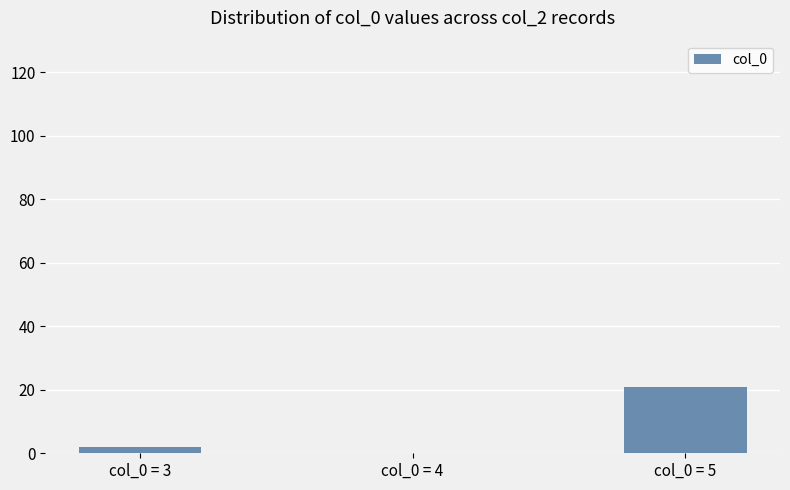

Reading left to right, extract all data points from this chart.

2	0	21